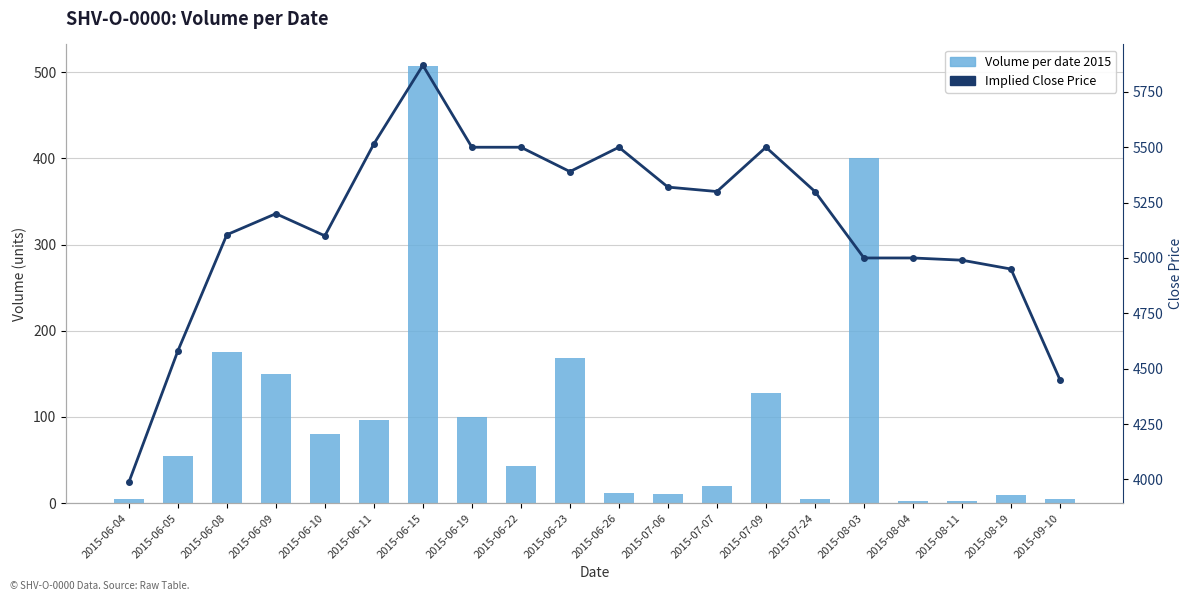

What is the total value across all series at 2015-08-11?

4993